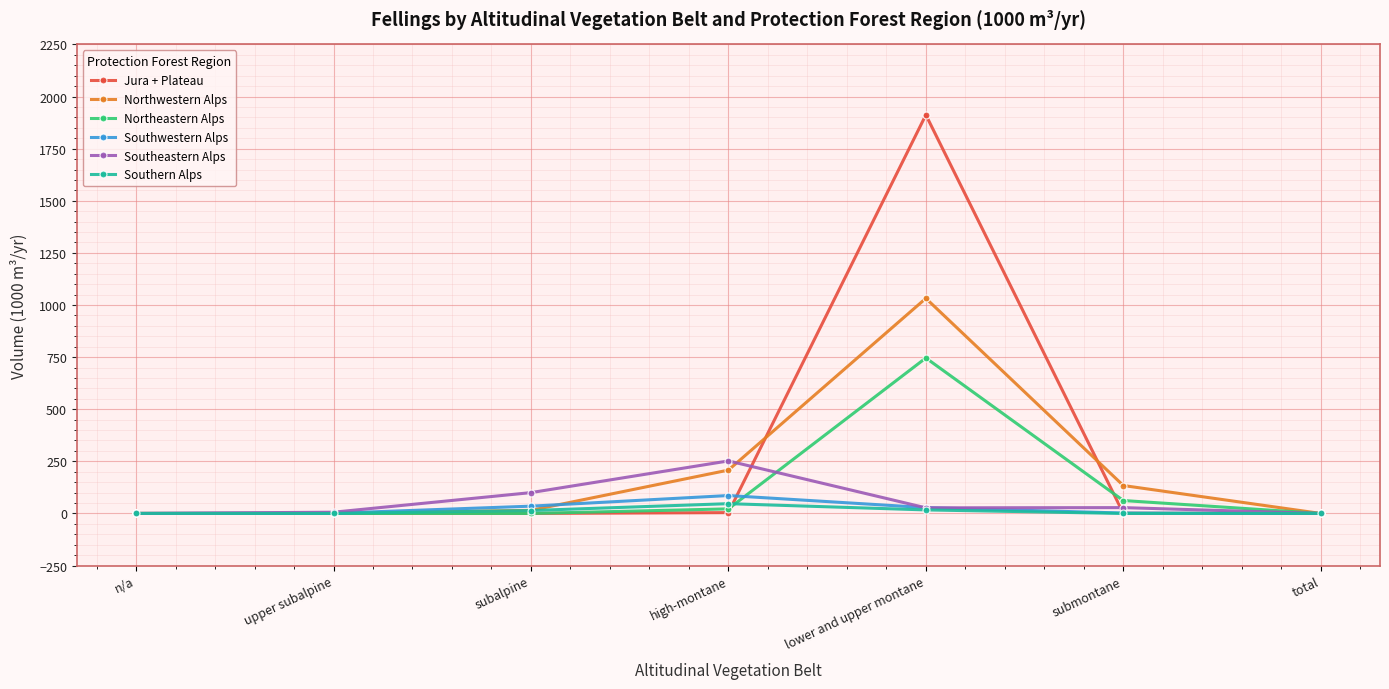

Which category has the highest value in the Northwestern Alps series?

lower and upper montane